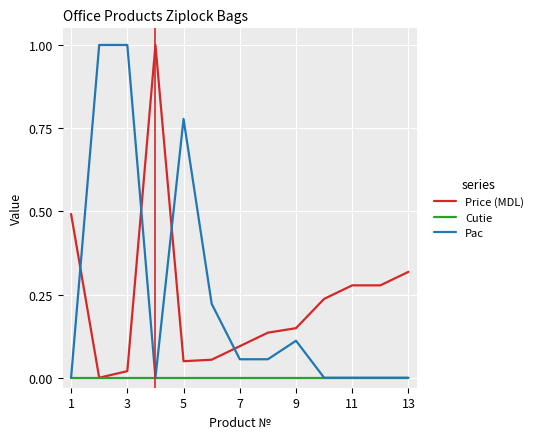

What is the greatest value displayed?

1.0